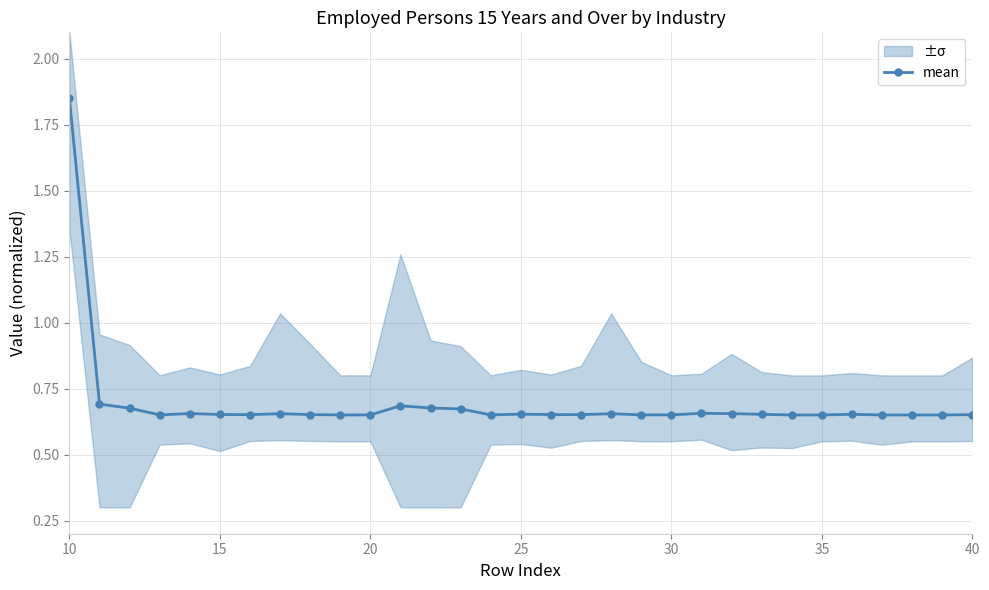

What is the difference between the maximum and second lowest values?

1.2